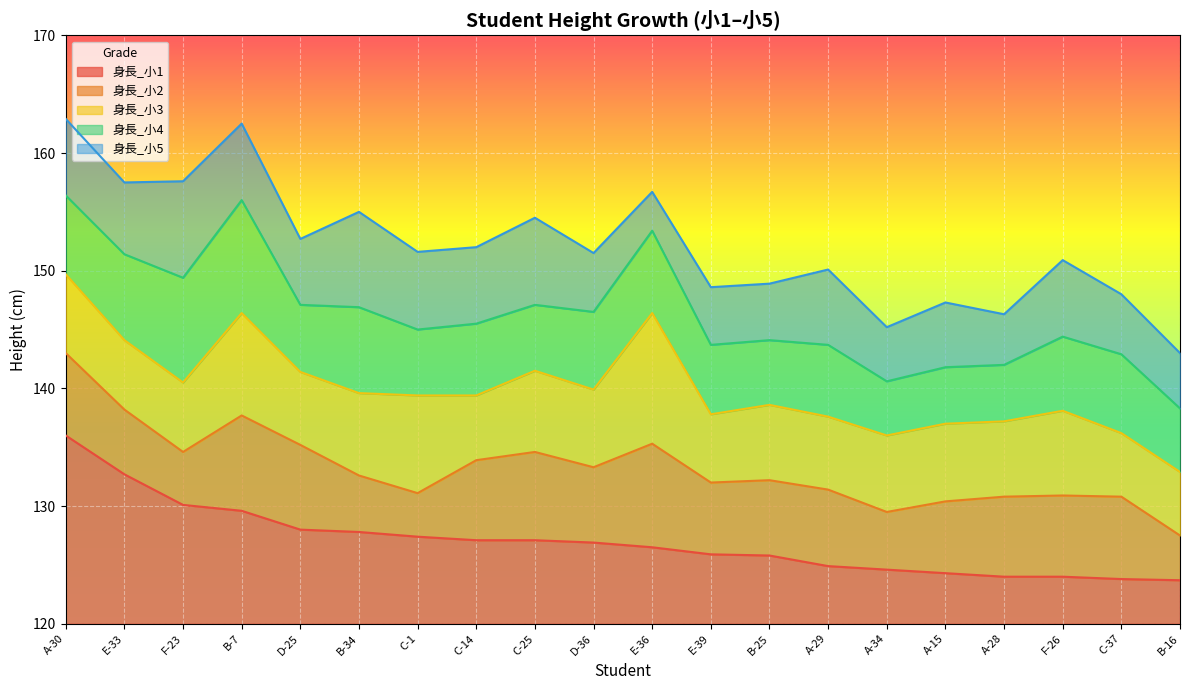

What is the difference between the maximum and minimum values in the 身長_小5 series?

19.9